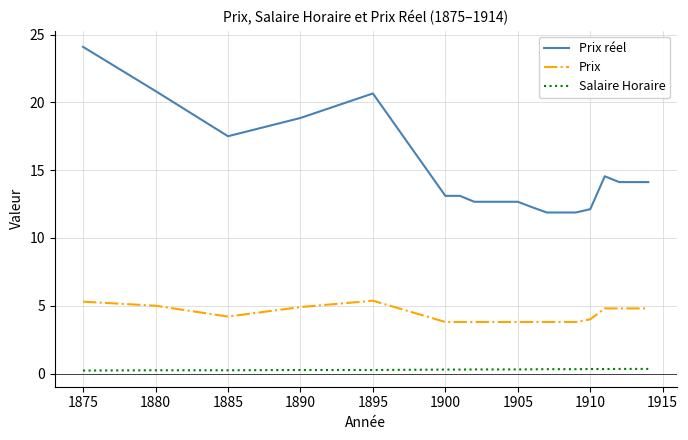

What is the greatest value displayed?

24.1